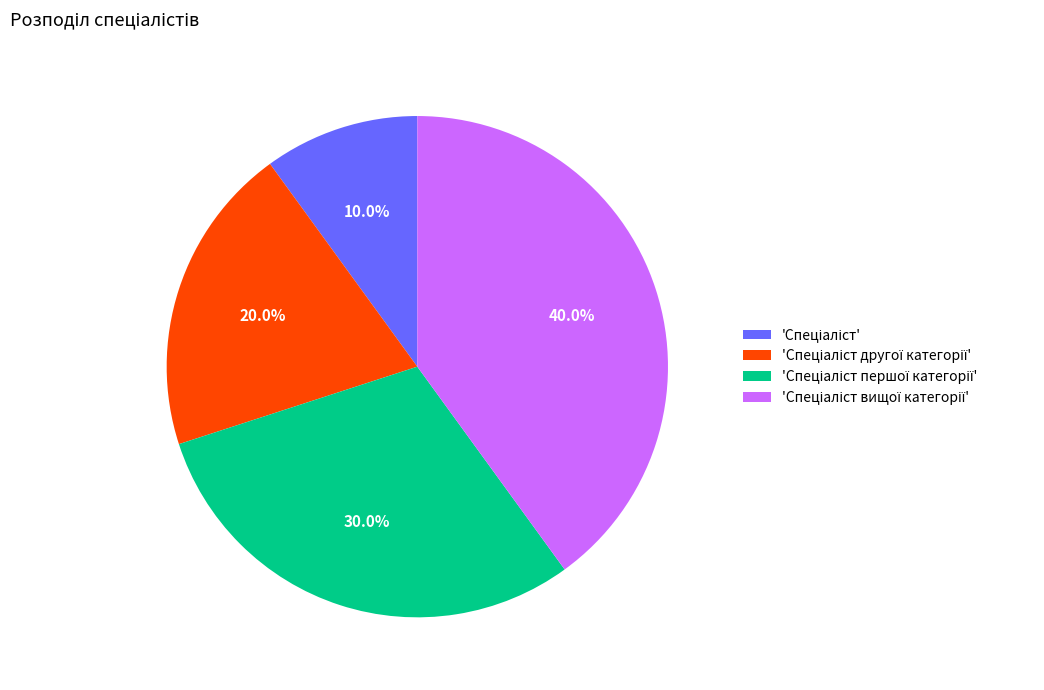

Is there any slice that represents more than half of the pie?

No